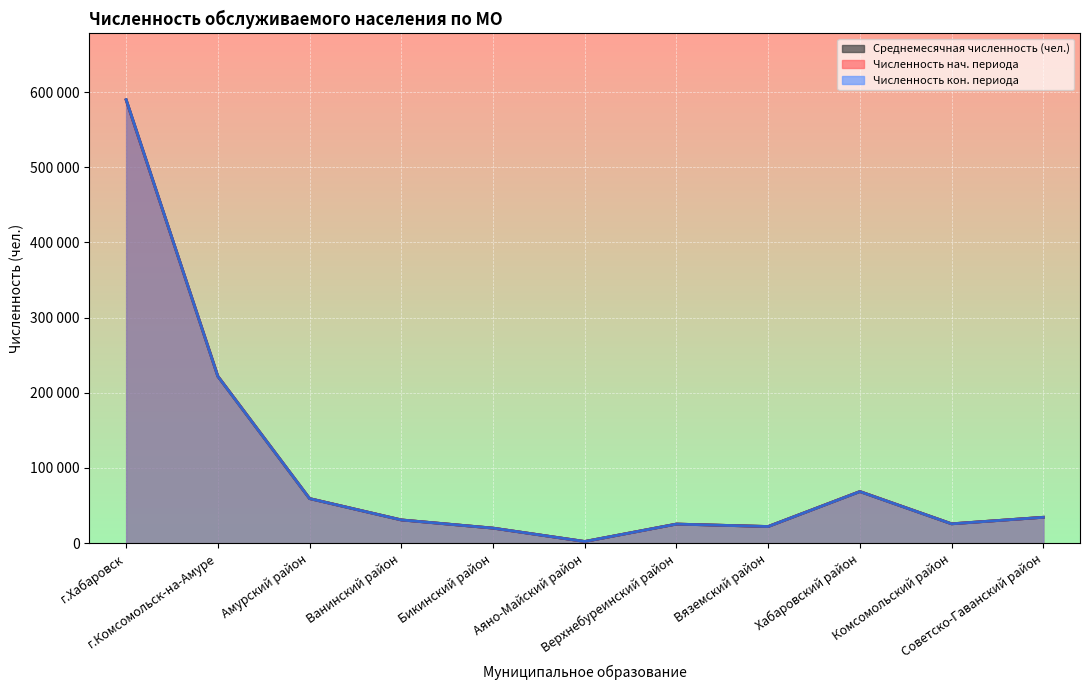

At which category is the sum across all series the highest?

г.Хабаровск